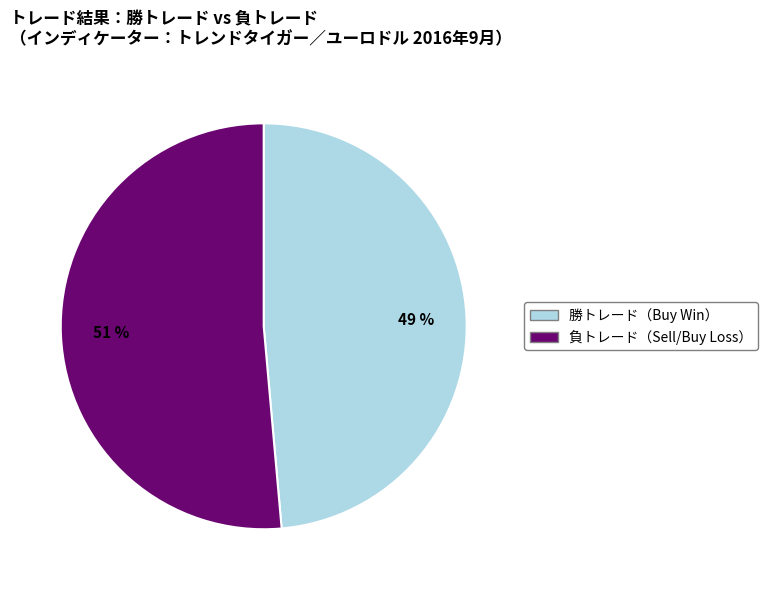

Is there any slice that represents more than half of the pie?

Yes